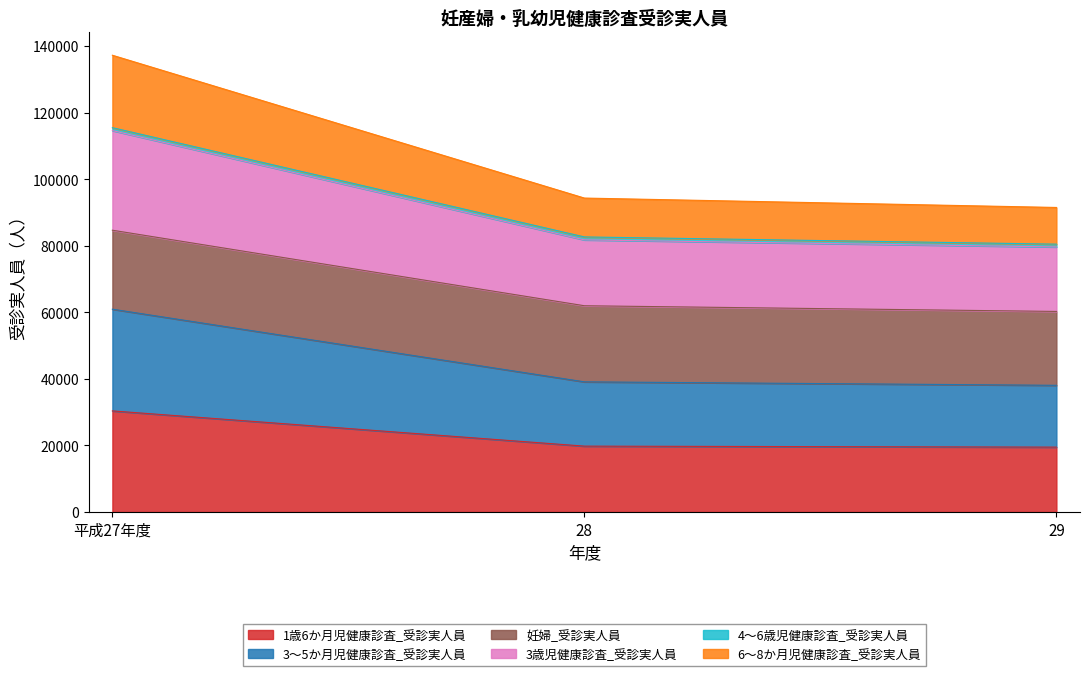

At which category is the sum across all series the highest?

平成27年度